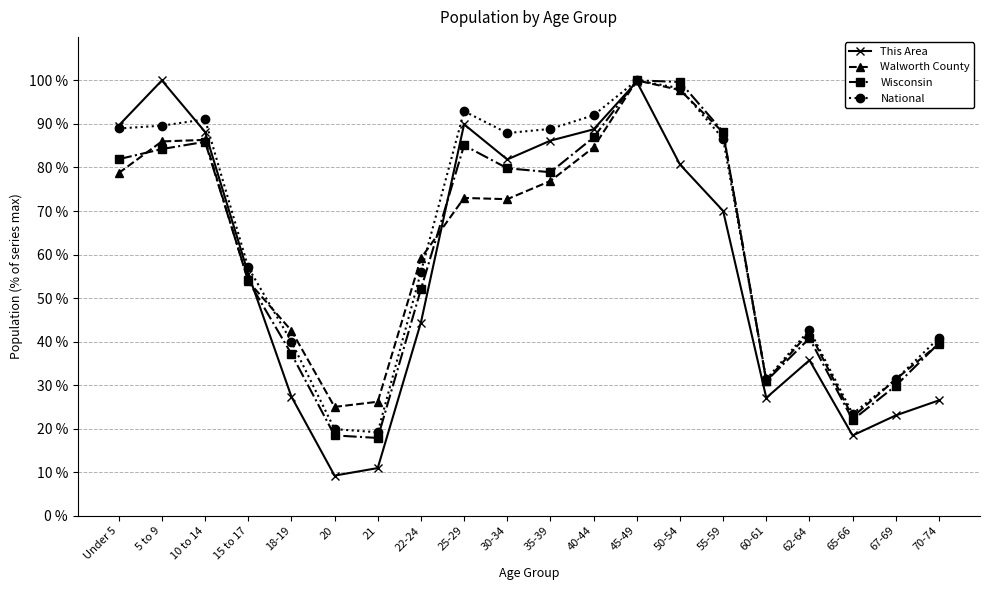

At which label is Walworth County closest to 61?

22-24